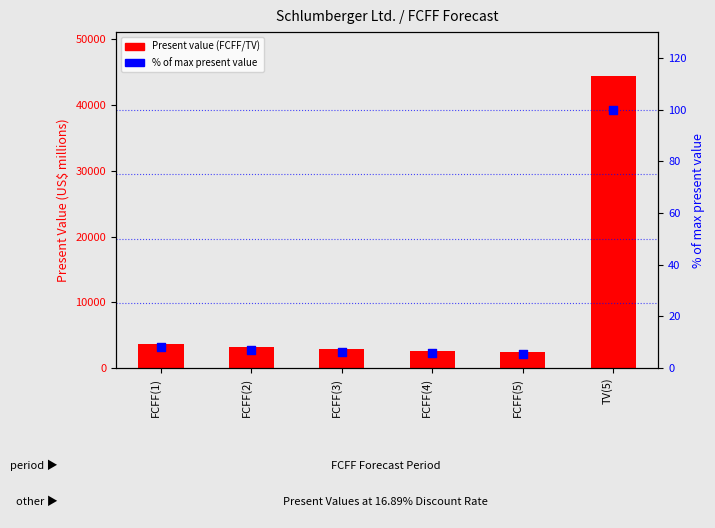

Which series has the largest Y range (max minus min)?

Present value (FCFF/TV)